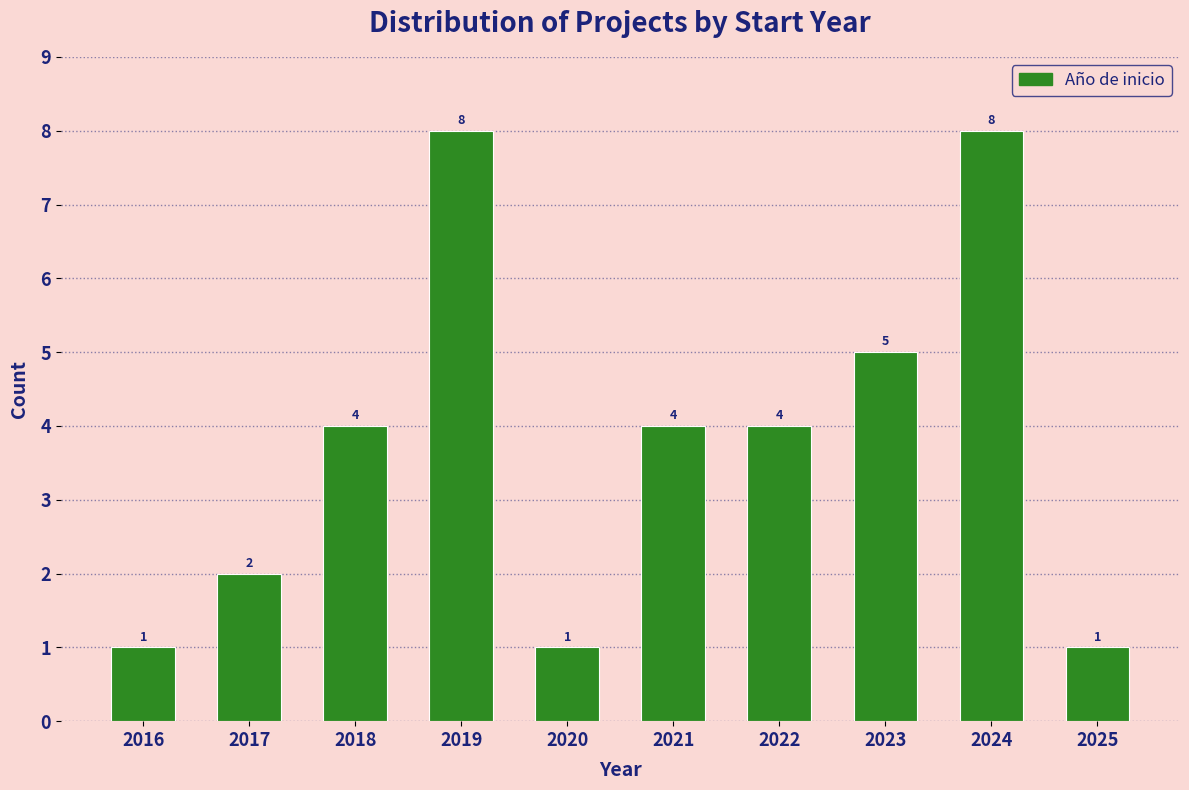

Reading left to right, what are all the values shown in this chart?

1	2	4	8	1	4	4	5	8	1